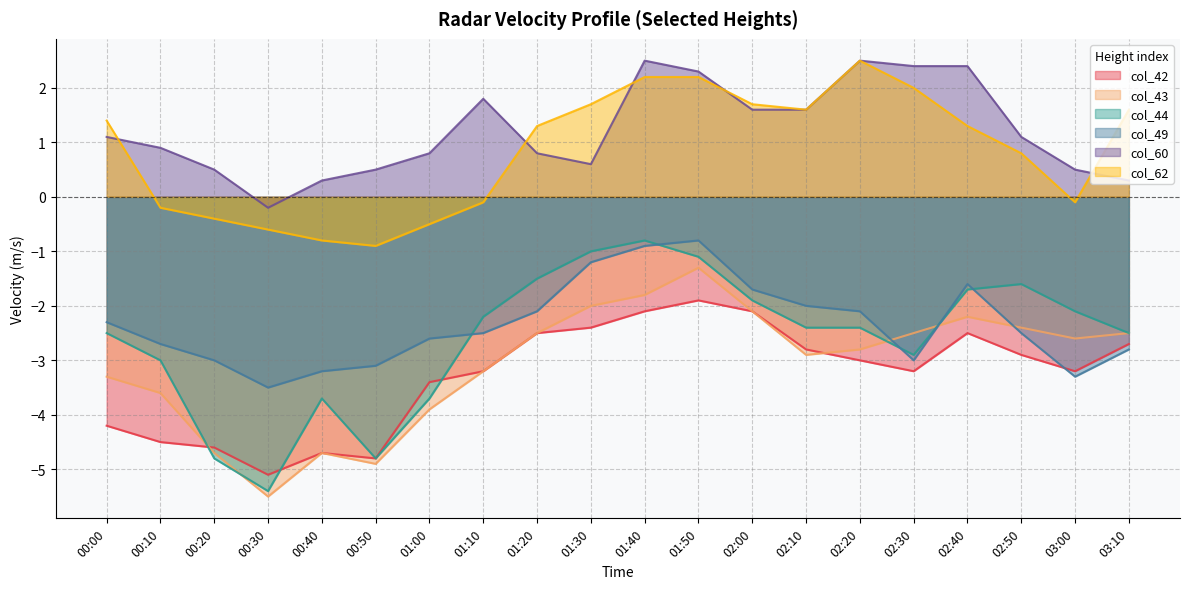

What is the highest value of the col_49 series?

-0.8